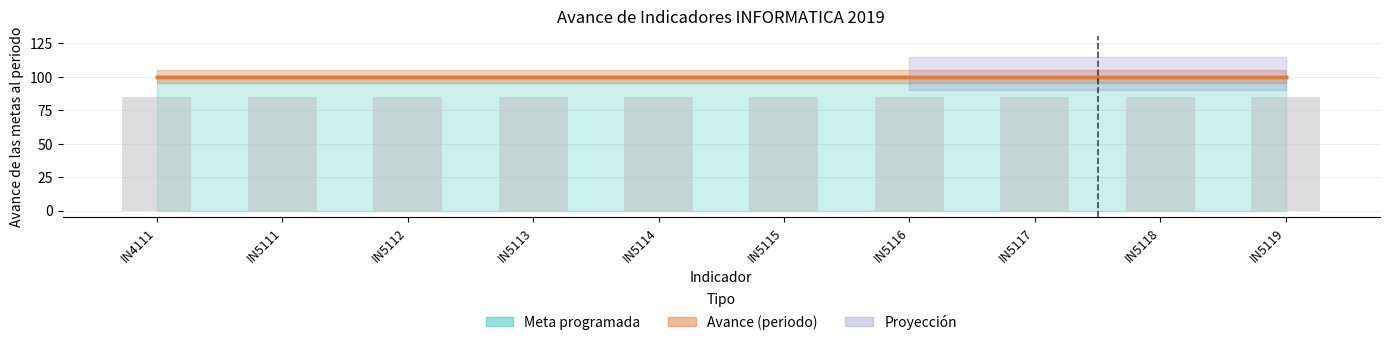

Which series has the largest total across all categories?

Meta programada